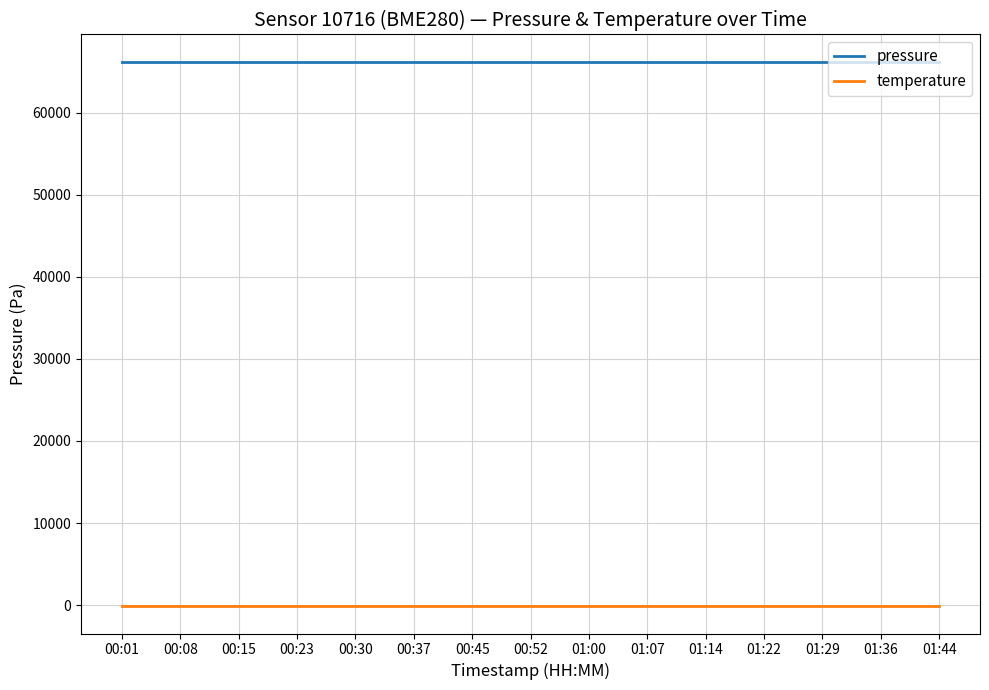

What is the spread (max minus min) of values at 00:08?

66344.3